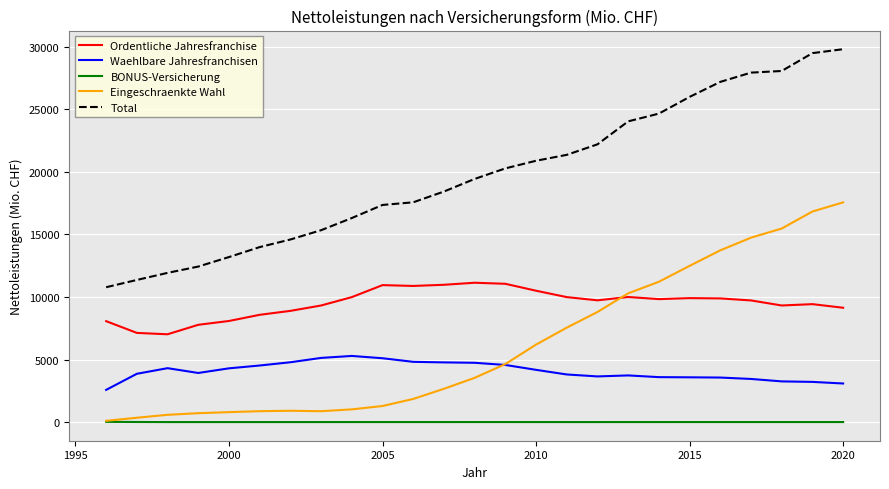

List the series in order of their peak value, highest first.

Total, Eingeschraenkte Wahl, Ordentliche Jahresfranchise, Waehlbare Jahresfranchisen, BONUS-Versicherung